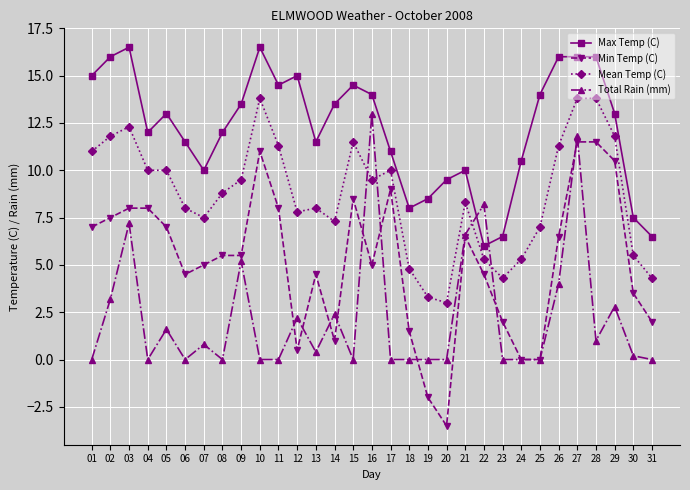

Is this an area chart (filled region under the line)?

No